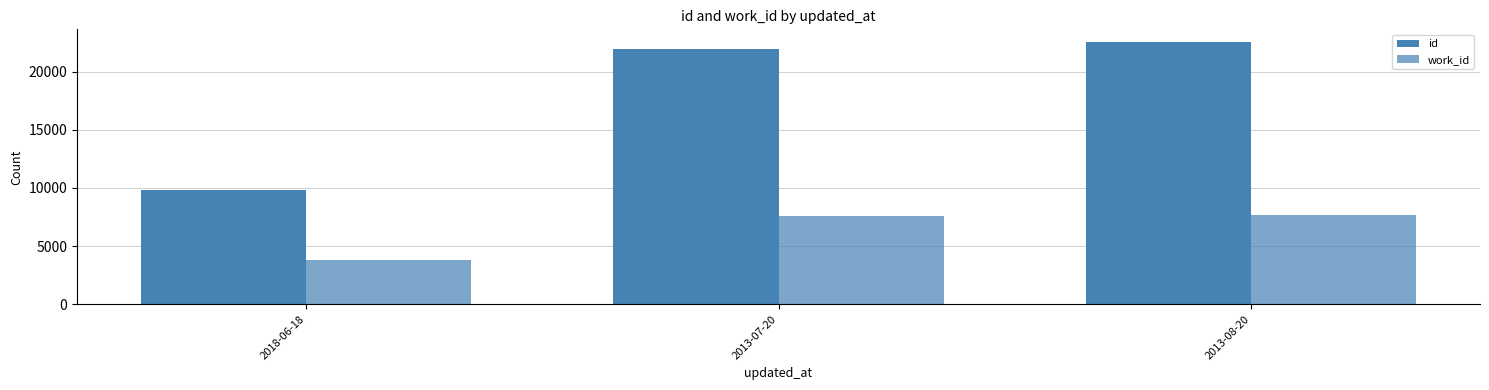

Count the number of data series in this chart.

2